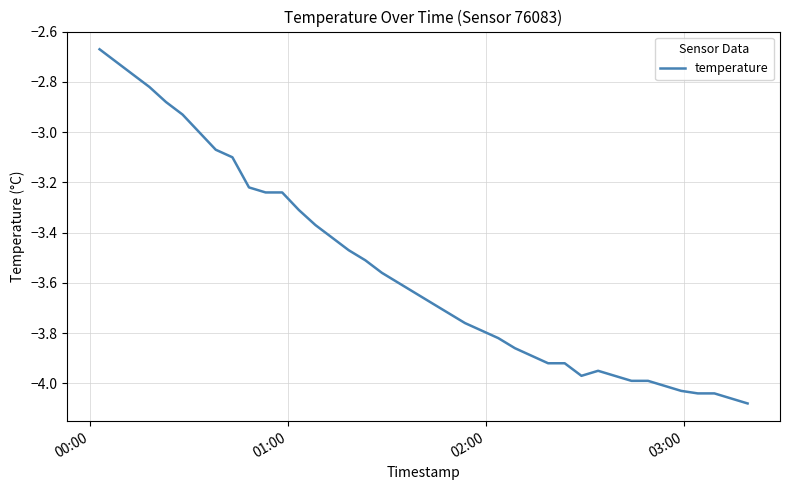

How many lines are shown in the chart?

1